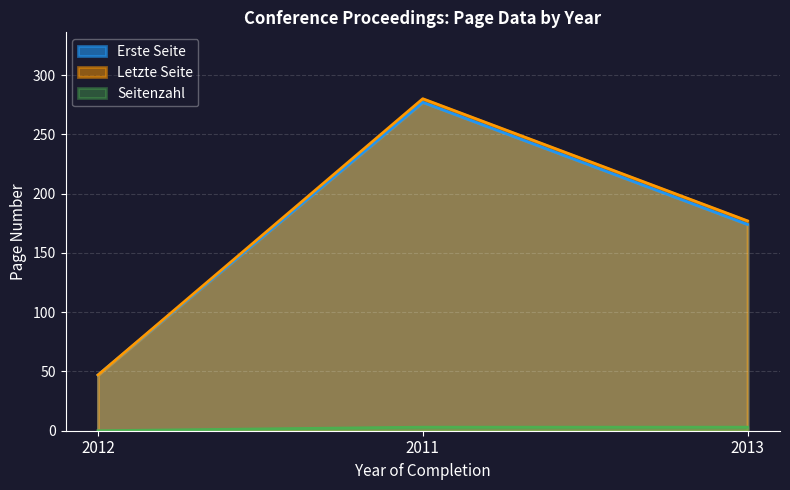

Is it true that Letzte Seite equals 177 at 2013?

True